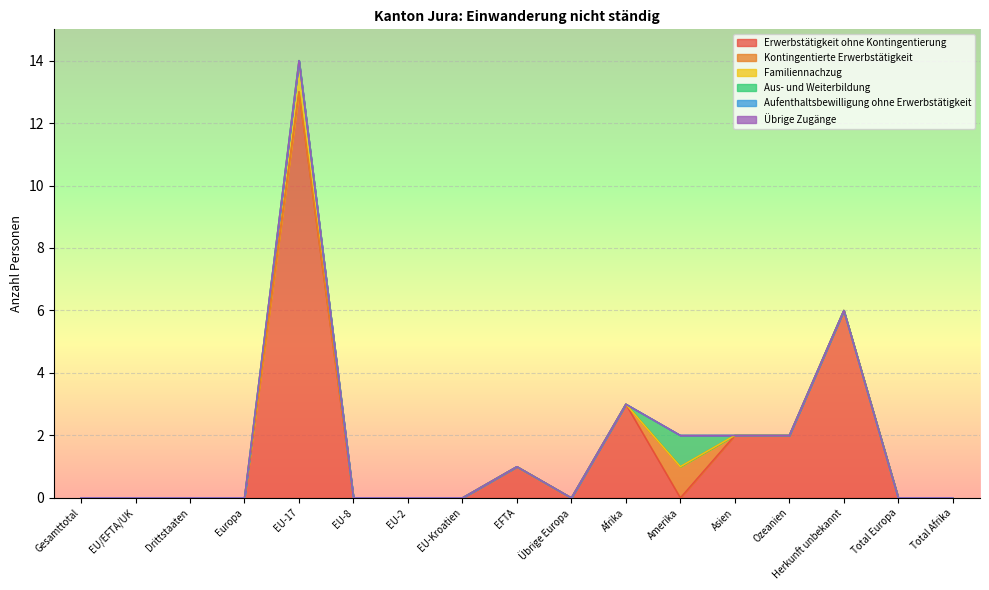

List the series in order of their peak value, lowest first.

Aufenthaltsbewilligung ohne Erwerbstätigkeit, Übrige Zugänge, Kontingentierte Erwerbstätigkeit, Familiennachzug, Aus- und Weiterbildung, Erwerbstätigkeit ohne Kontingentierung